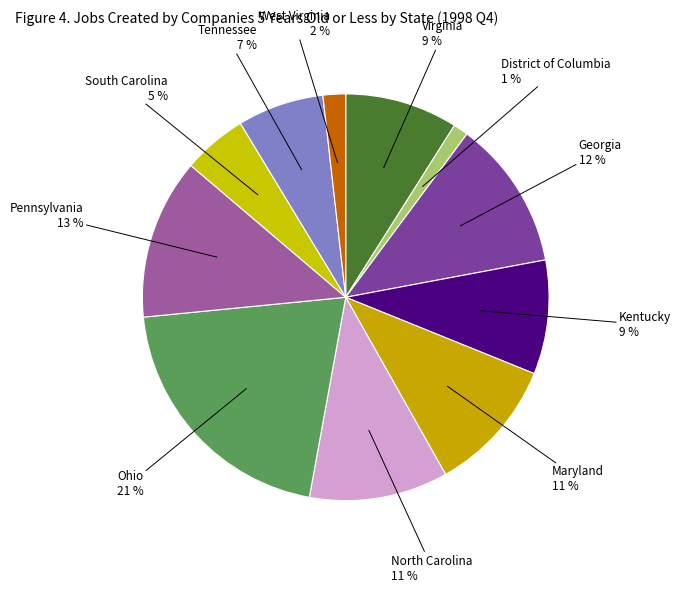

Which category has the biggest portion of the pie?

Ohio